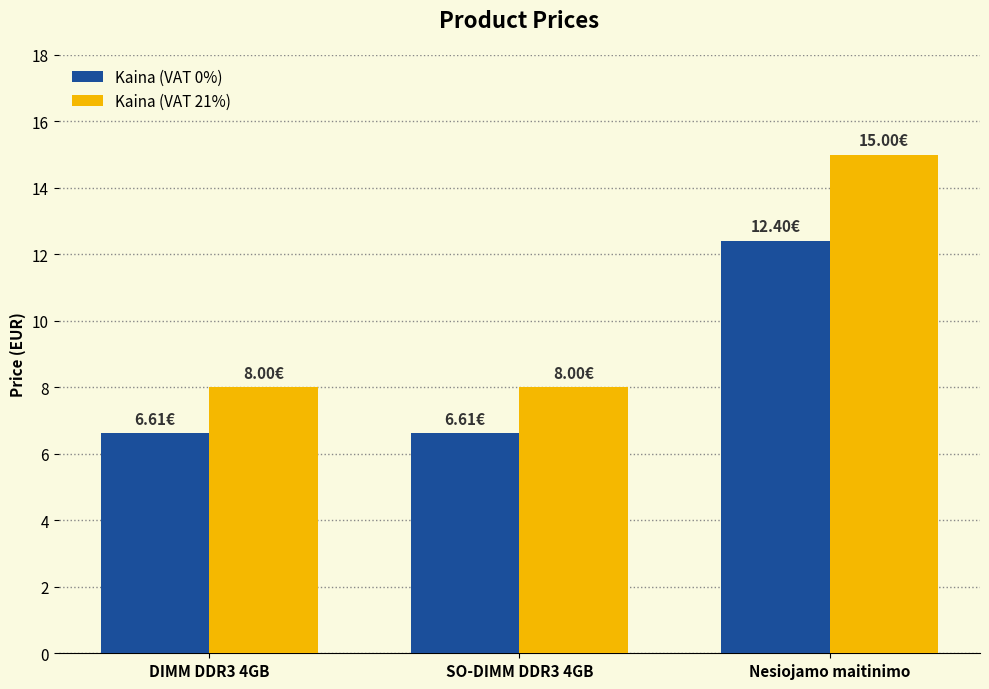

What is the minimum value shown in the chart?

6.6